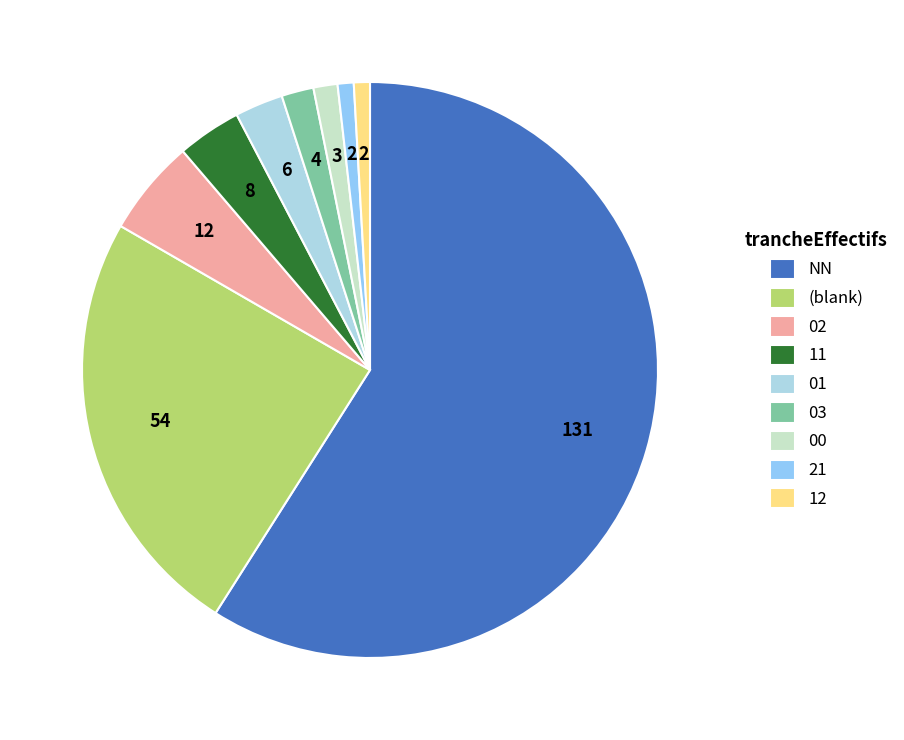

What portion of the pie excludes 02?

94.6%